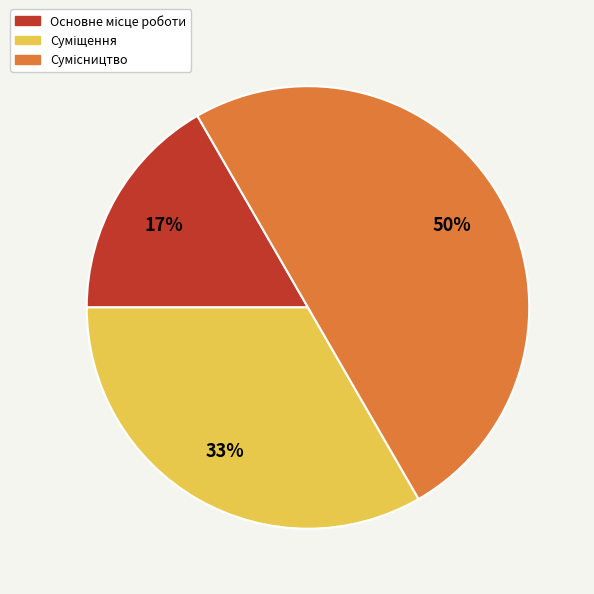

To the nearest percent, what is the difference between the largest and smallest slice percentages?

33%